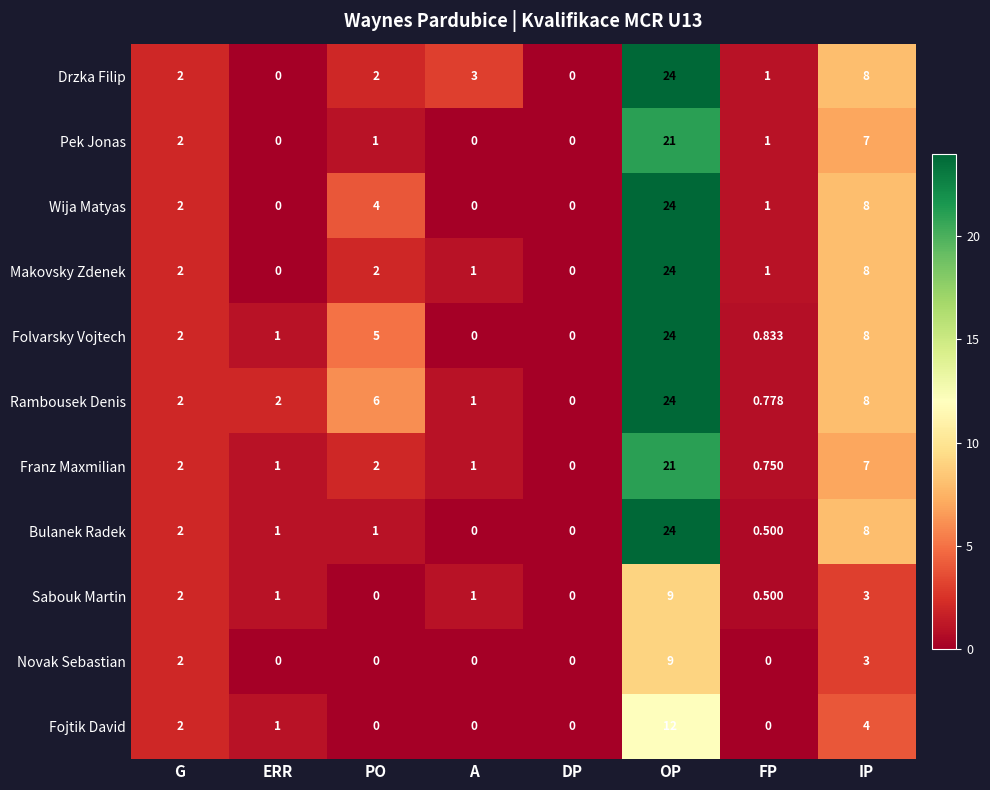

What is the total value across all series at G?

22.0